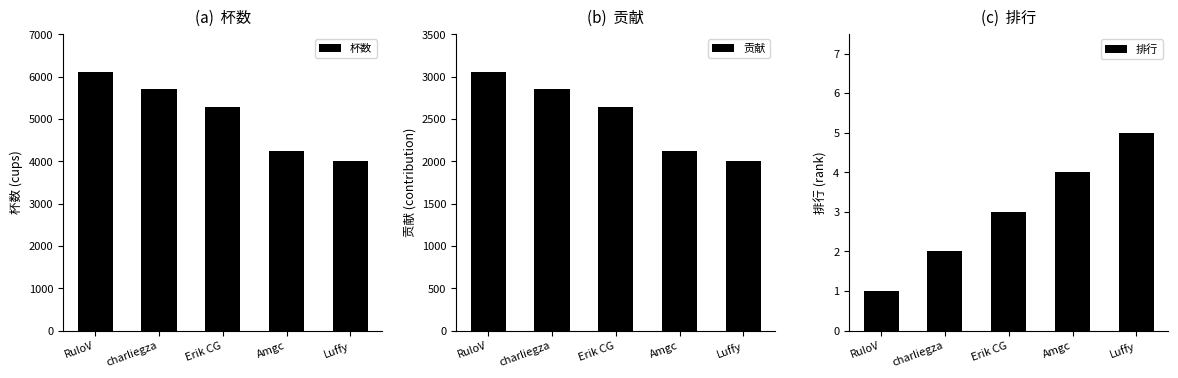

Between Erik CG and RuloV, which is larger?

RuloV